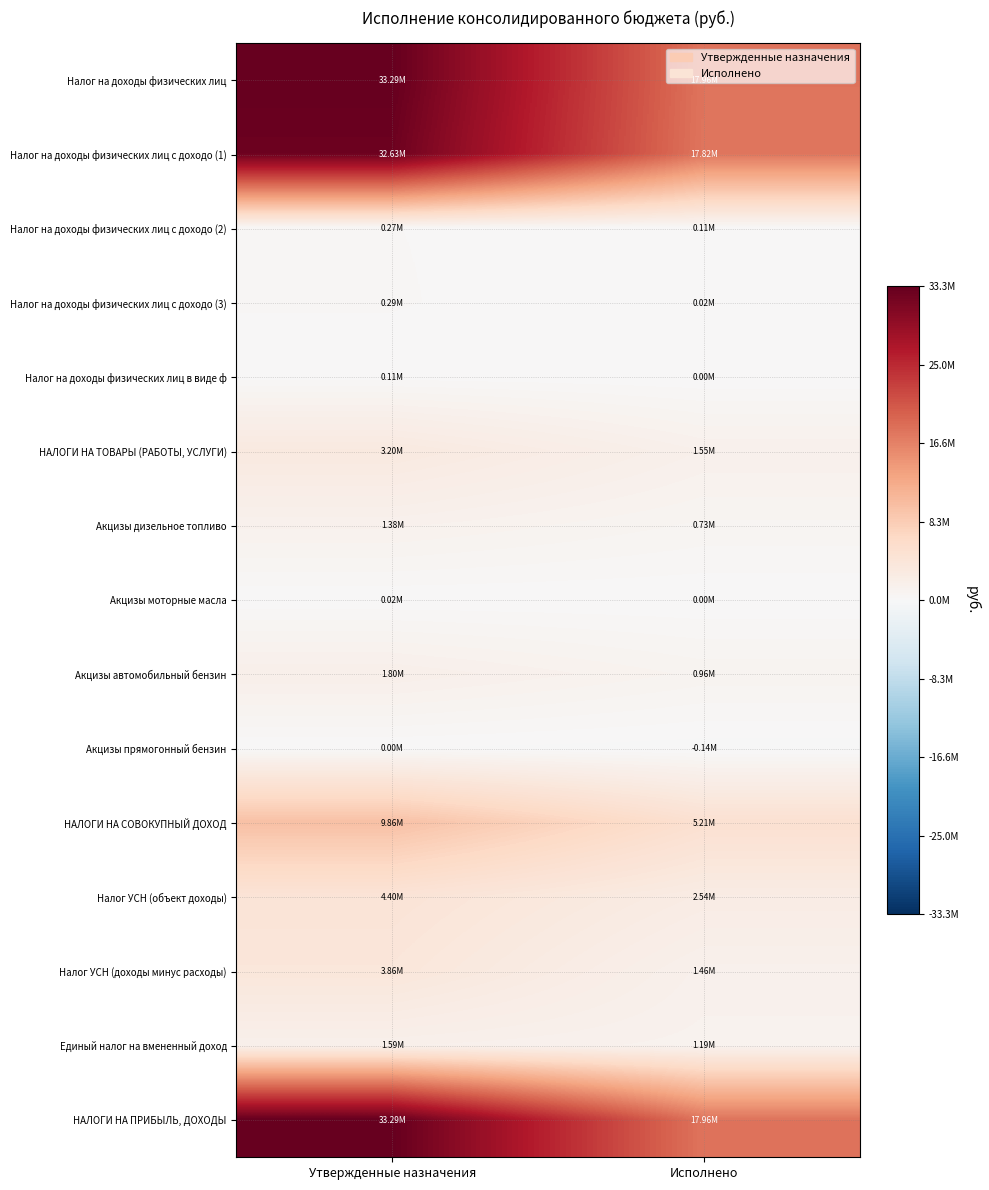

What is the spread (max minus min) of values at Исполнено?

18103670.7